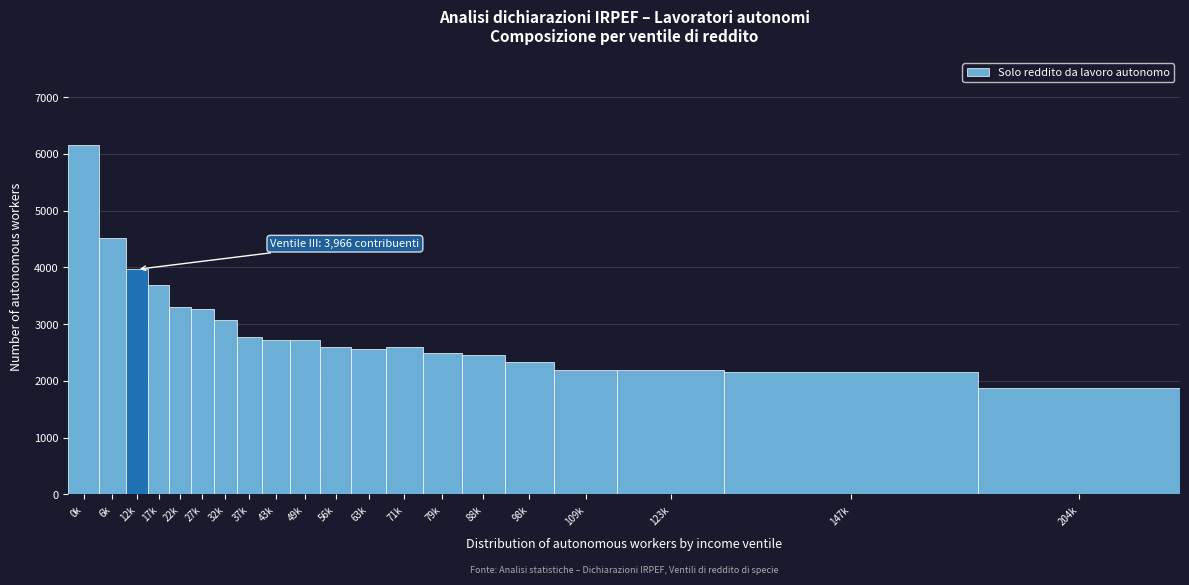

What is the value of the 14th bar from the left?

2493